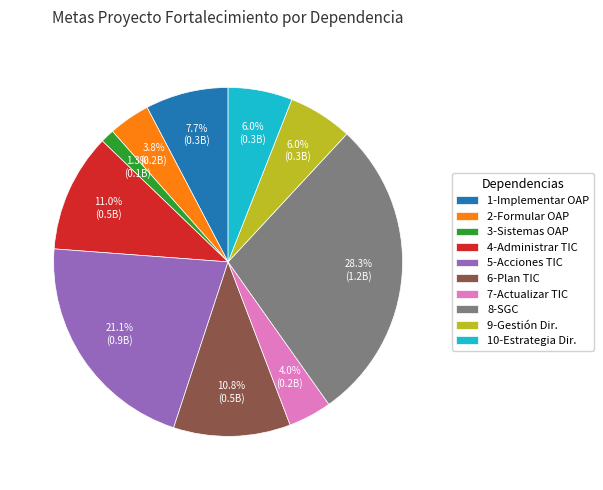

What is the ratio of the value at 6-Plan TIC to the value at 4-Administrar TIC?

1.0